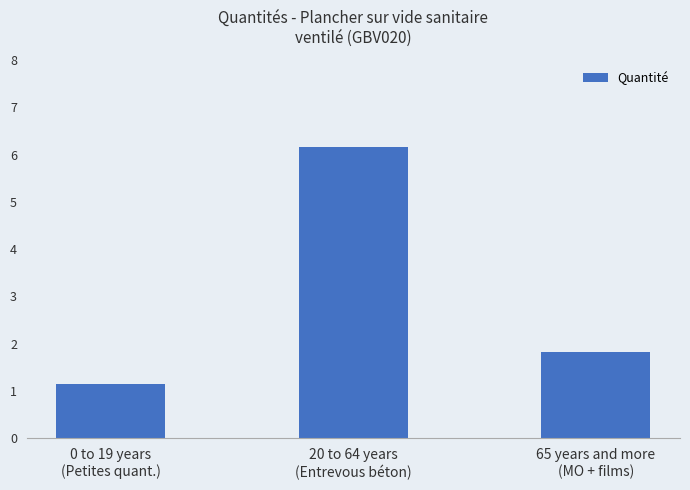

Which label corresponds to the largest value in the chart?

20 to 64 years
(Entrevous béton)